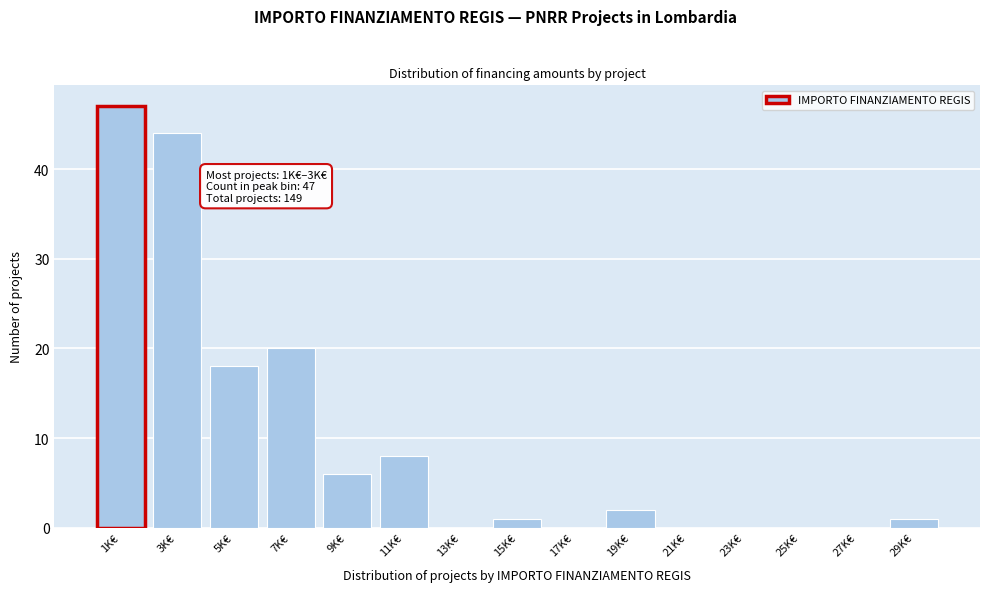

Reading left to right, what are all the values shown in this chart?

1K€=47	3K€=44	5K€=18	7K€=20	9K€=6	11K€=8	13K€=0	15K€=1	17K€=0	19K€=2	21K€=0	23K€=0	25K€=0	27K€=0	29K€=1